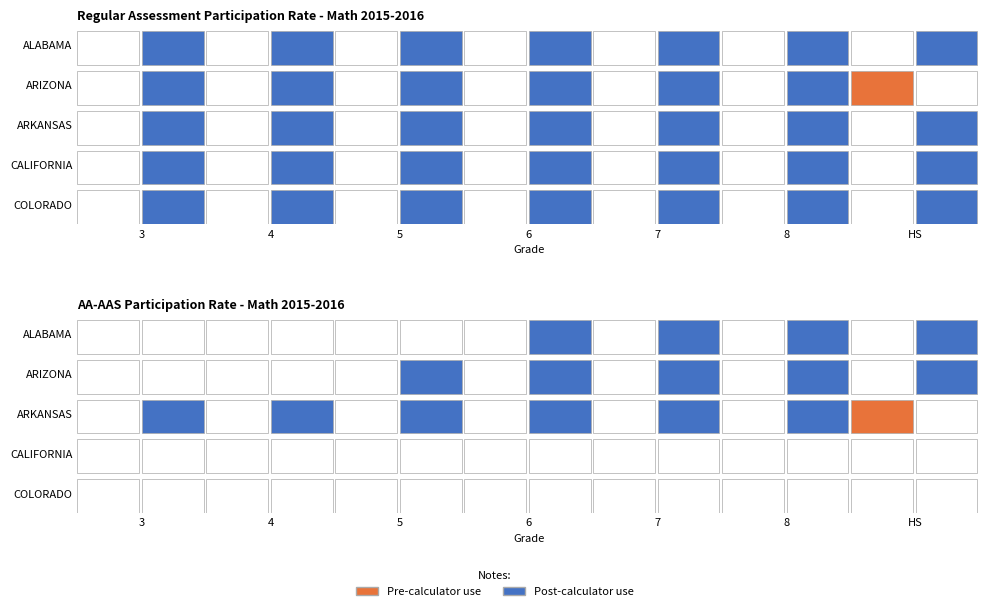

Which series has the largest total across all categories?

ALABAMA